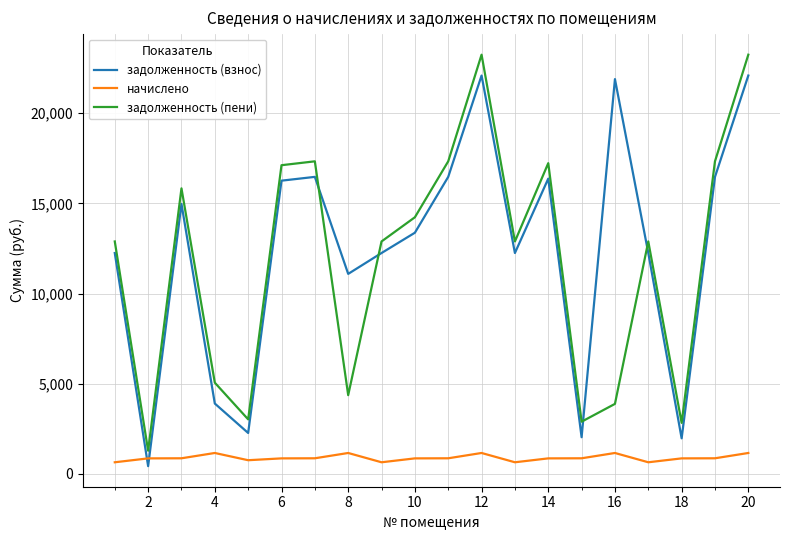

What is the difference between the maximum and minimum values in the задолженность (пени) series?

21962.1